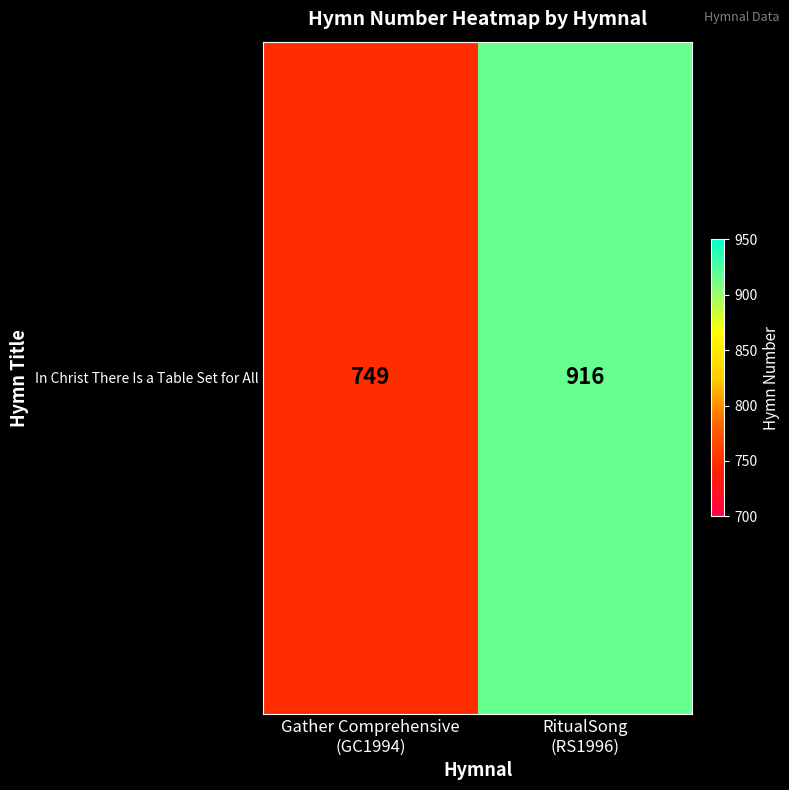

How many data points does each series have?

2